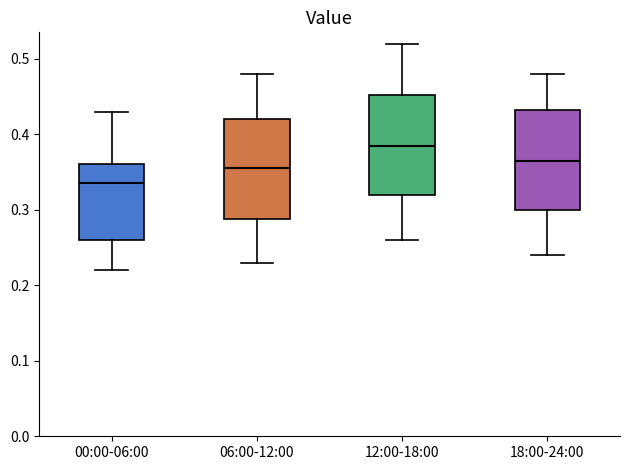

Reading left to right, read every box against the y-axis: the position of its median line, the range the box covers, and the ends of its whiskers. The values are not printed on the chart, so give them approximately, as read against the axis.

00:00-06:00: median 0.34, box 0.26 to 0.36, whiskers 0.22 to 0.43
06:00-12:00: median 0.36, box 0.29 to 0.42, whiskers 0.23 to 0.48
12:00-18:00: median 0.39, box 0.32 to 0.45, whiskers 0.26 to 0.52
18:00-24:00: median 0.37, box 0.30 to 0.43, whiskers 0.24 to 0.48